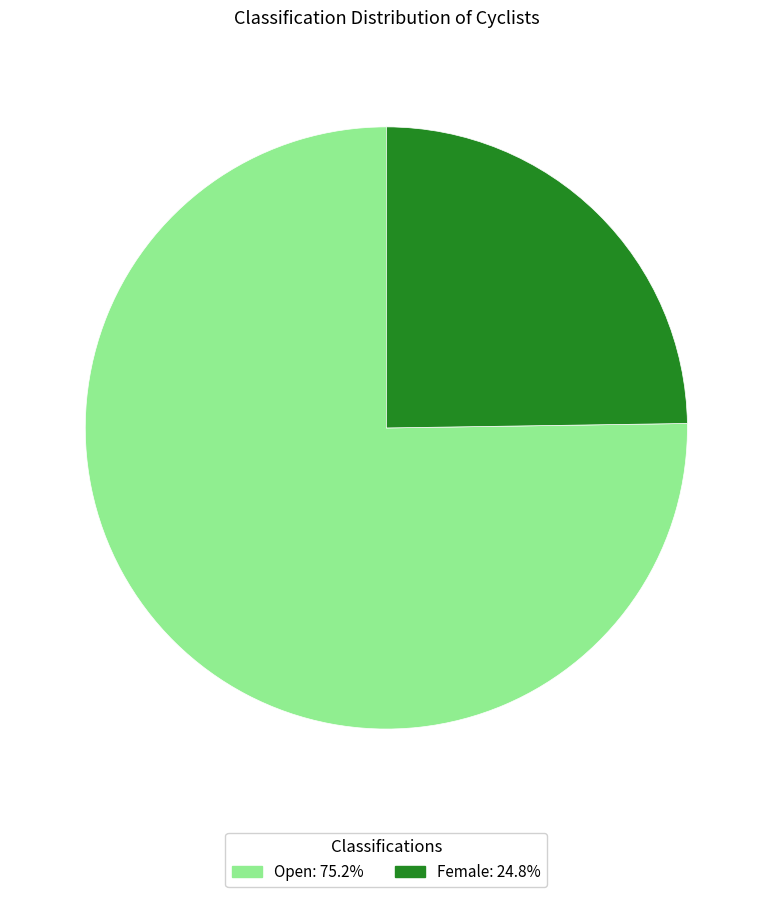

Count the number of slices in the pie.

2